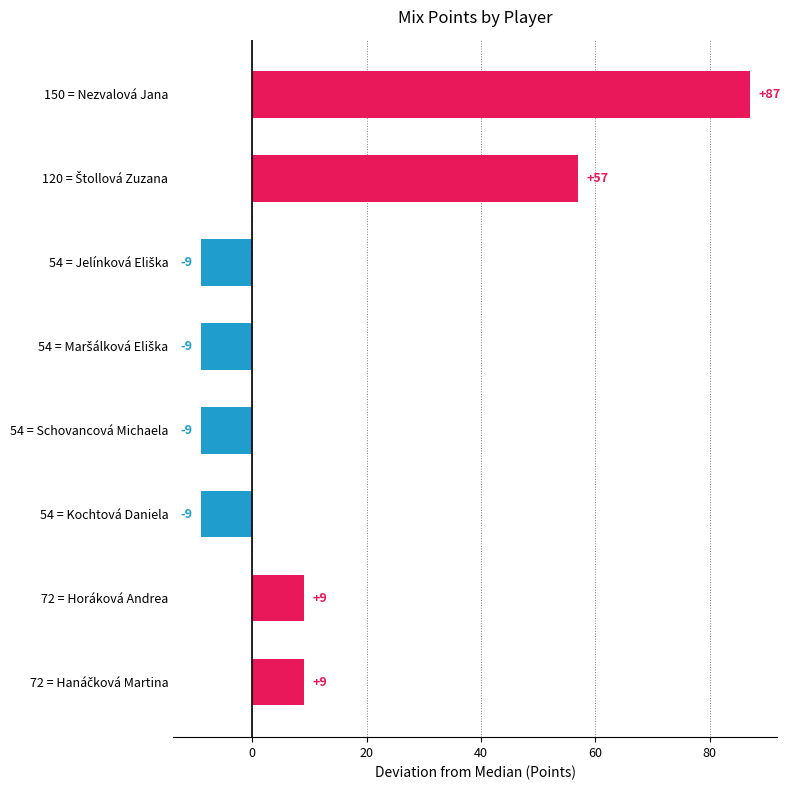

Count the values in the range -9 to 57.

7